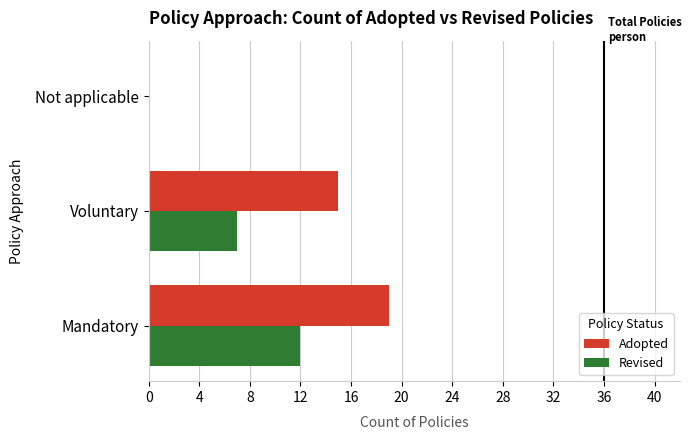

At which label does Adopted reach its peak?

Mandatory